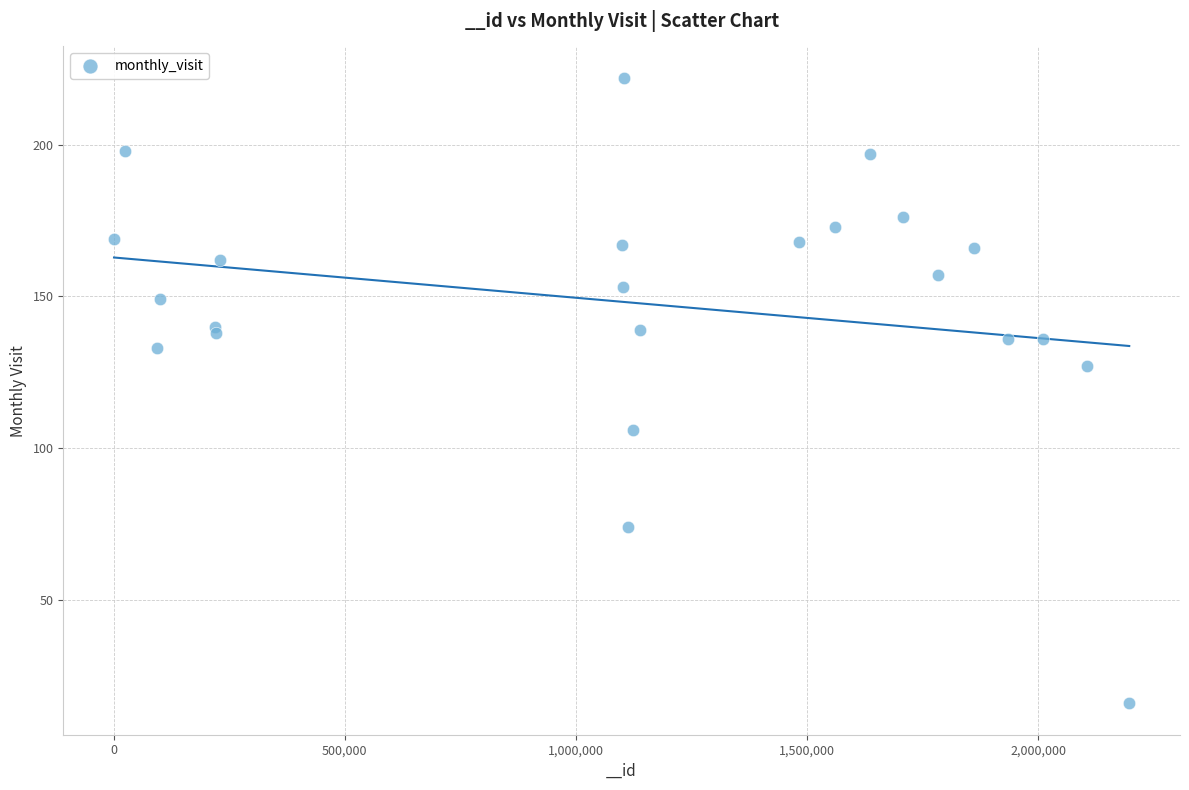

What Y value in the scatter plot is closest to 119?

127